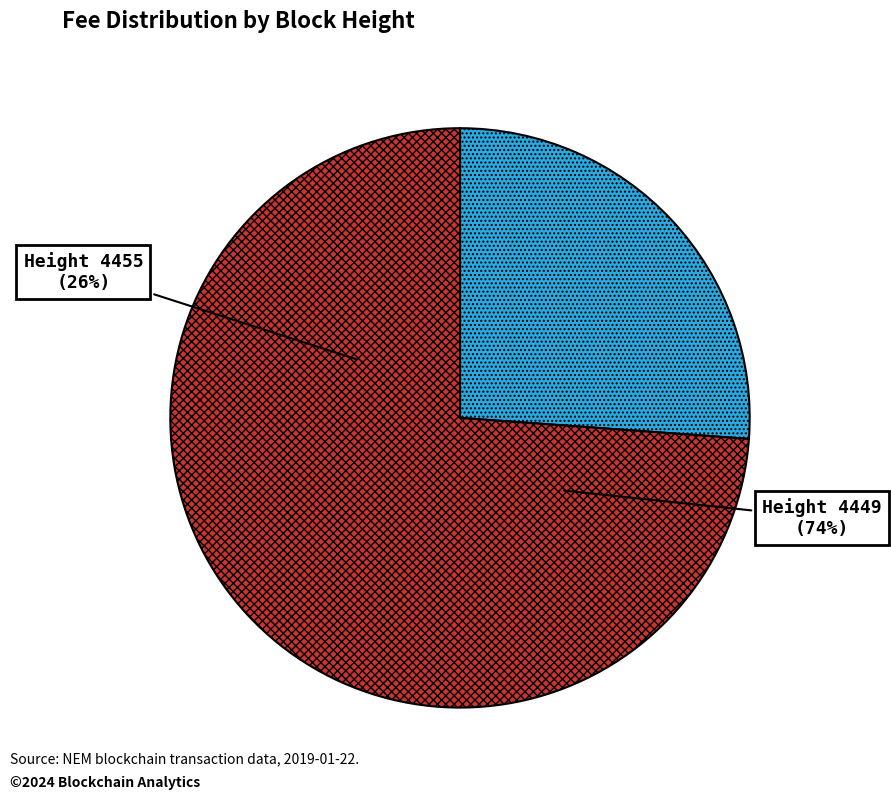

Does 4455 account for over 50% of the chart?

No